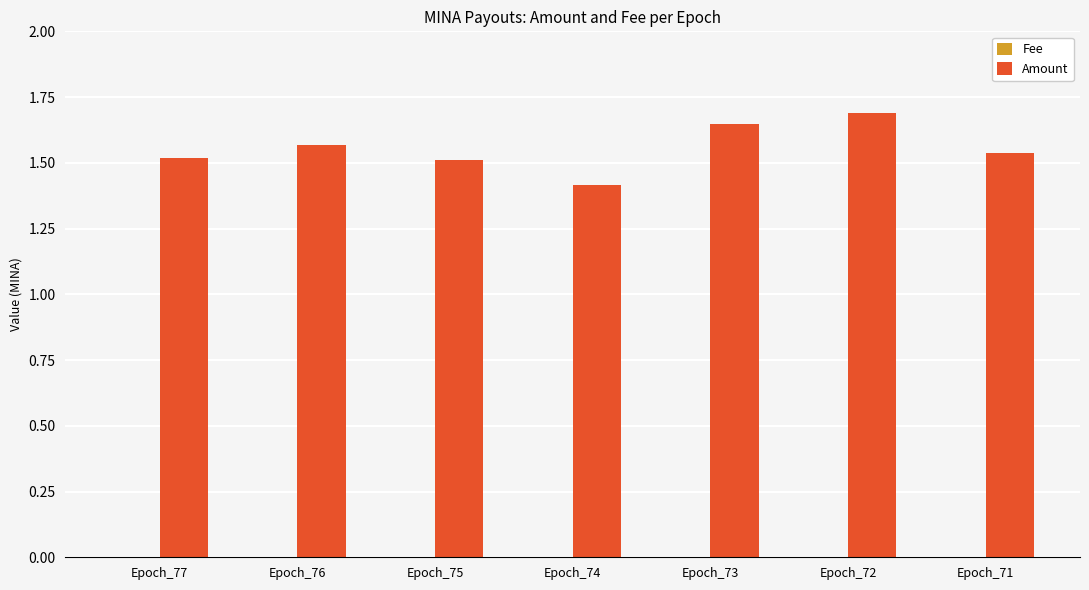

How many Amount values are between 1 and 2?

7